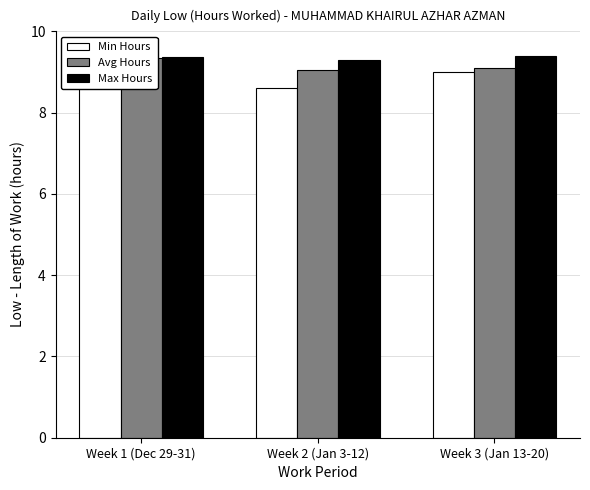

Which category has the highest value across all series?

Week 3 (Jan 13-20)